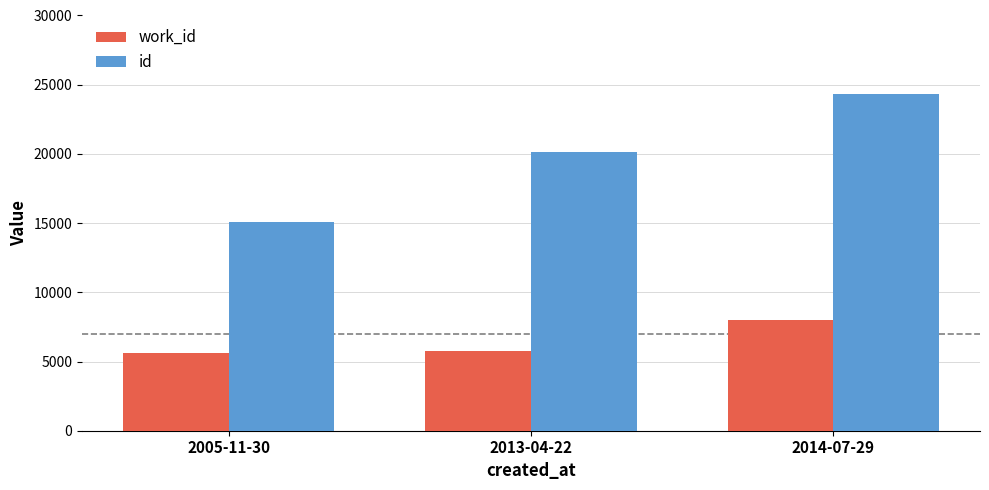

What is the sum of all work_id values?

19378